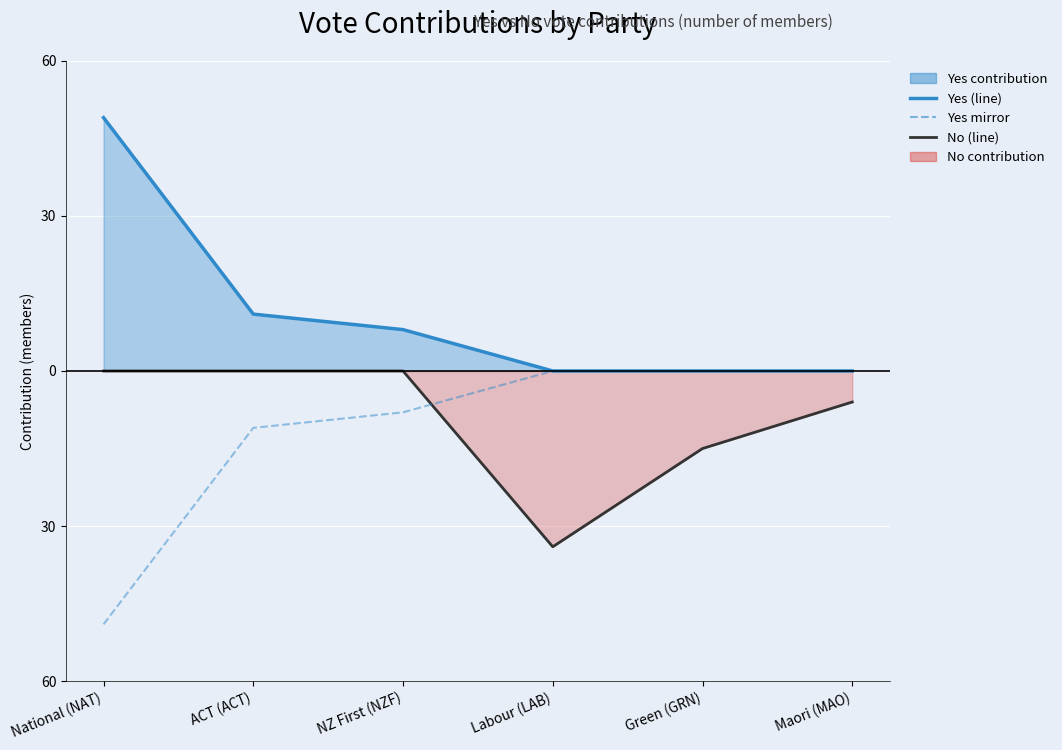

Count the No (line) values in the range -15 to 0.

5